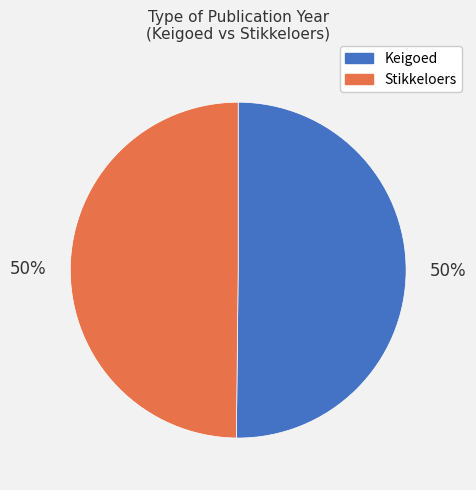

Approximately how many times larger is the value at Stikkeloers compared to Keigoed?

1.0